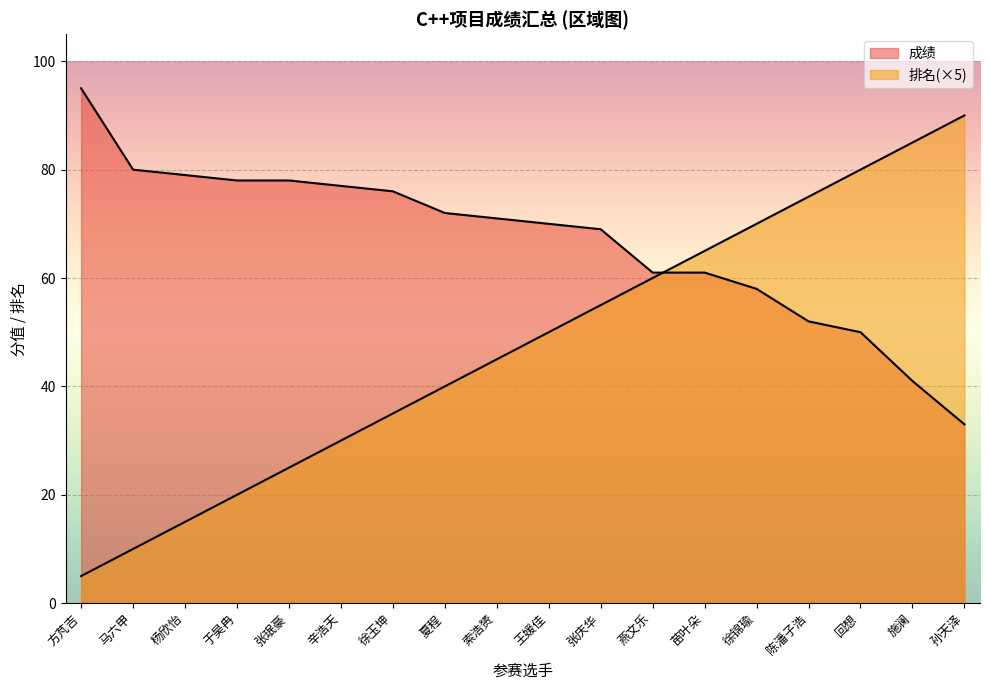

Which series changed the most between 方芃吉 and 徐锦瑜?

排名